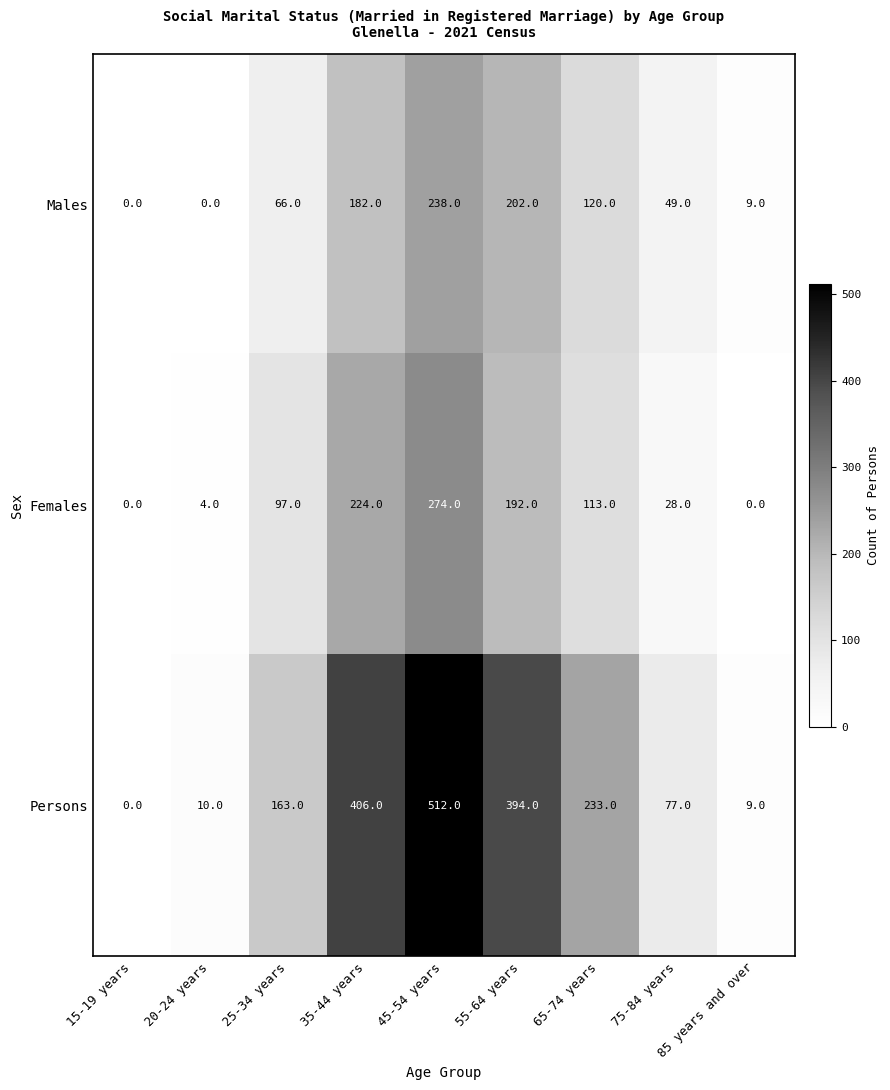

What is the difference between the highest and lowest values at 65-74 years?

120